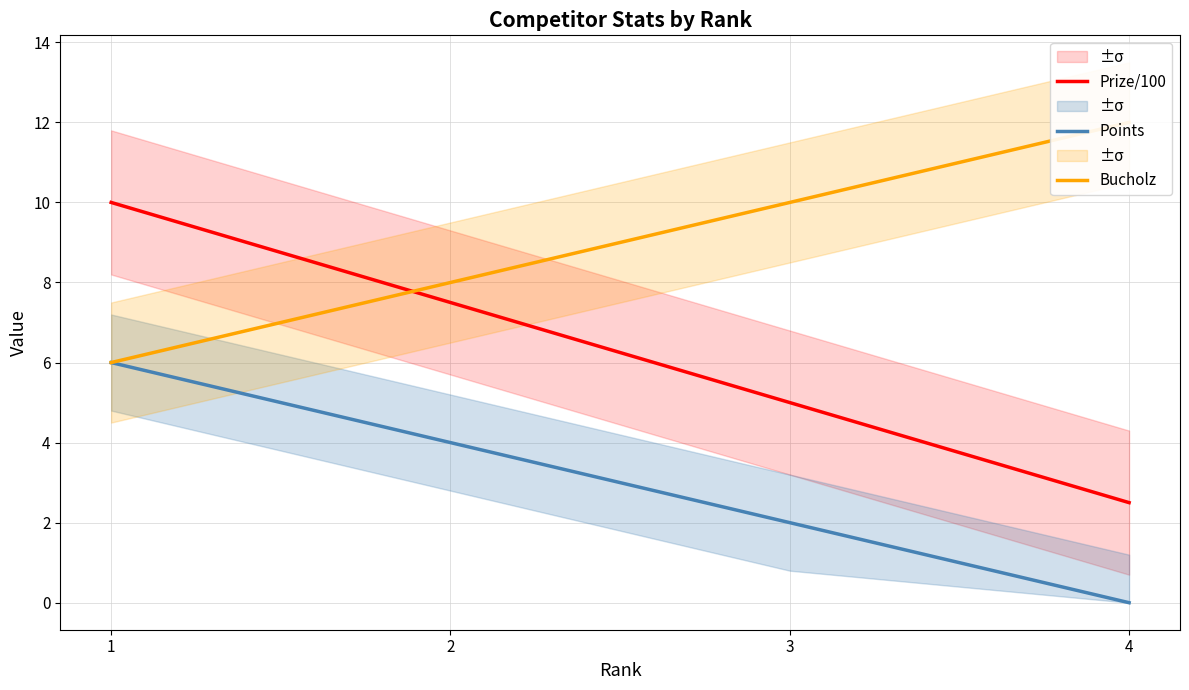

Is it true that Bucholz equals 18.5 at 4?

False